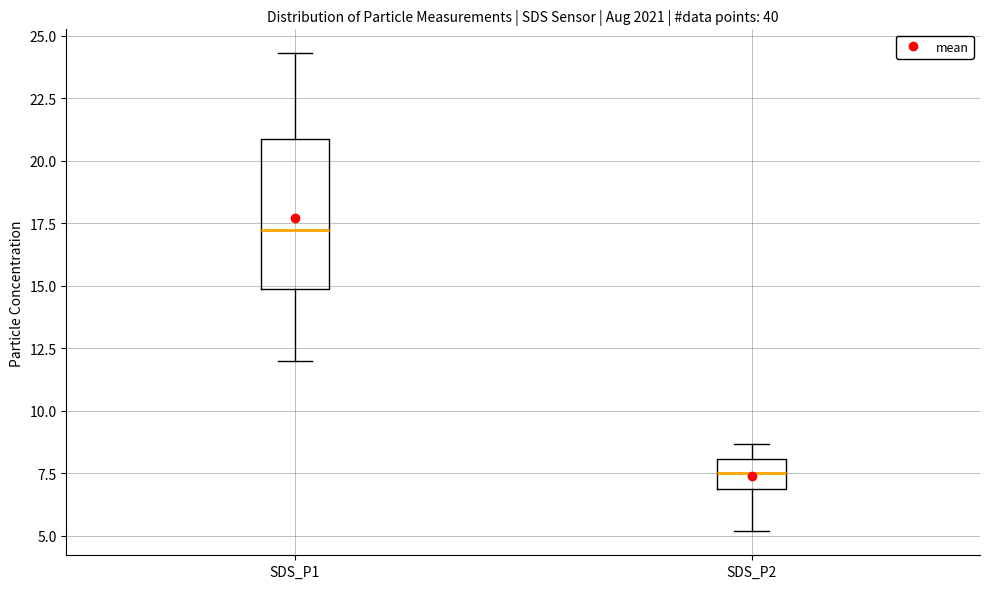

Reading left to right, transcribe this box plot: for each box, give where its median line is, the range the box spans, and where its two whiskers end, as read against the y-axis. The values are not printed on the chart, so give them approximately, as read against the axis.

SDS_P1: median 17.0, box 15.0 to 21.0, whiskers 12.0 to 24.5
SDS_P2: median 7.5, box 7.0 to 8.0, whiskers 5.0 to 8.5